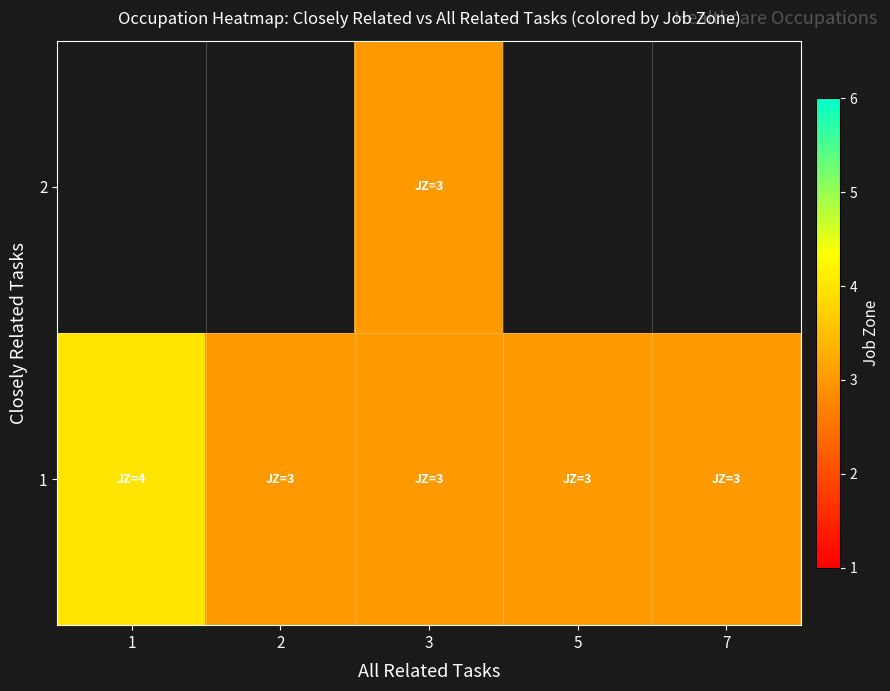

At which label does 1 reach its minimum?

2